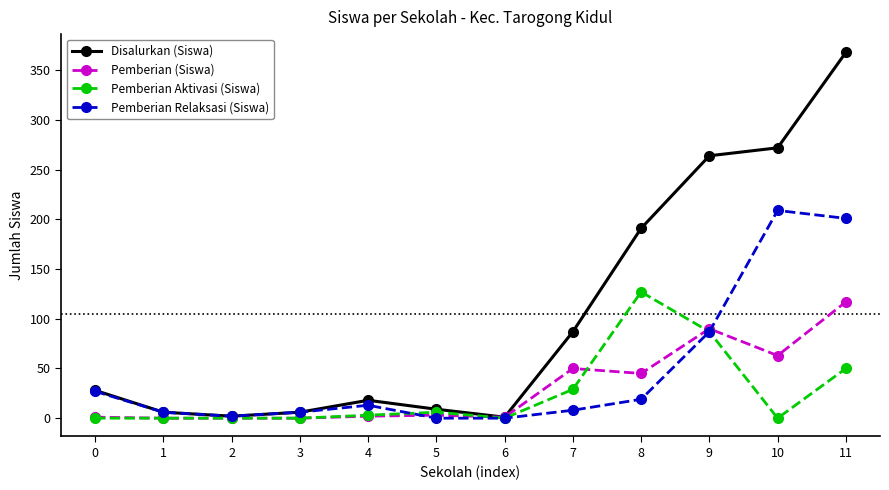

True or false: Pemberian Aktivasi (Siswa) has a value of 84 at 10.

False